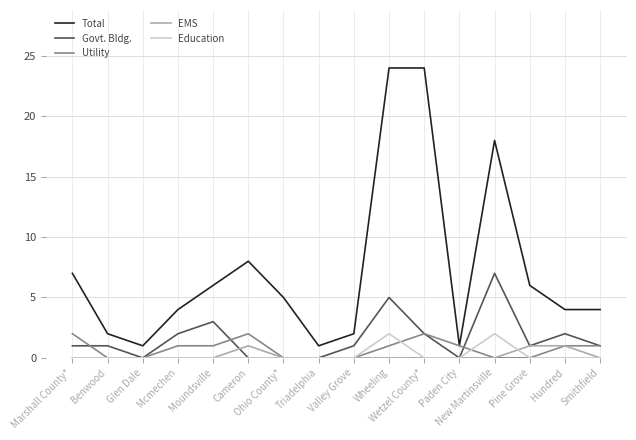

The Total series shows 1 at Ohio County*. True or false?

False